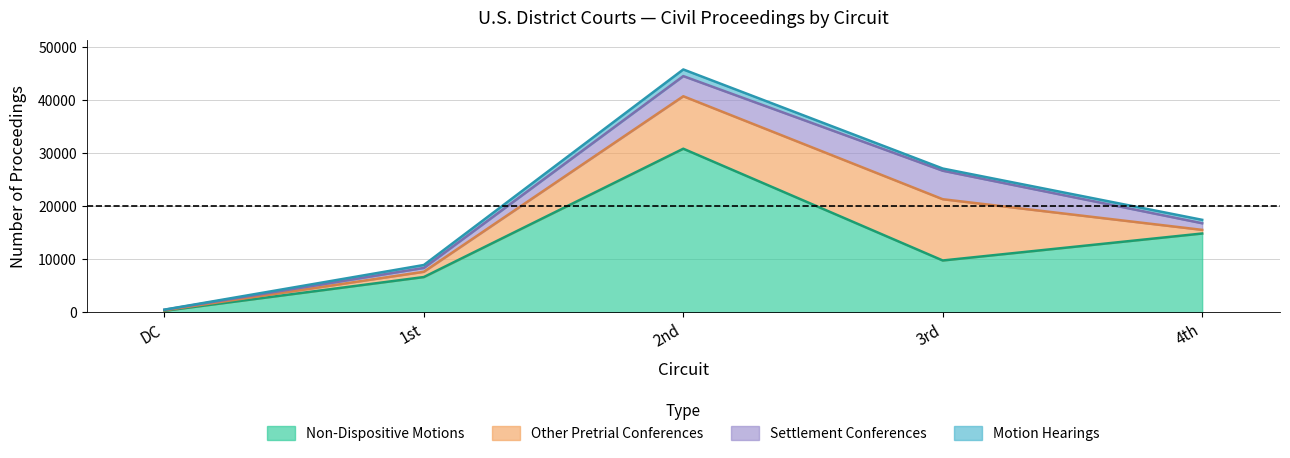

At which category is the sum across all series the highest?

2nd